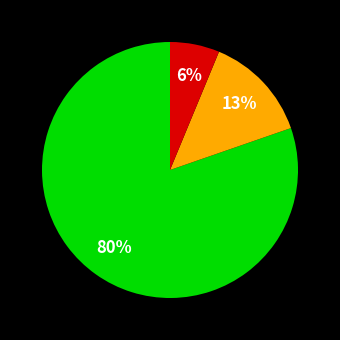

Is there any slice that represents more than half of the pie?

Yes